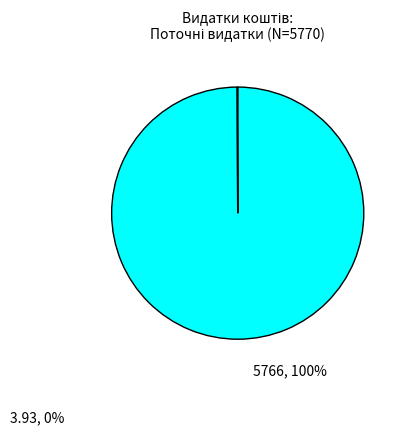

Is there a majority slice in this chart?

Yes